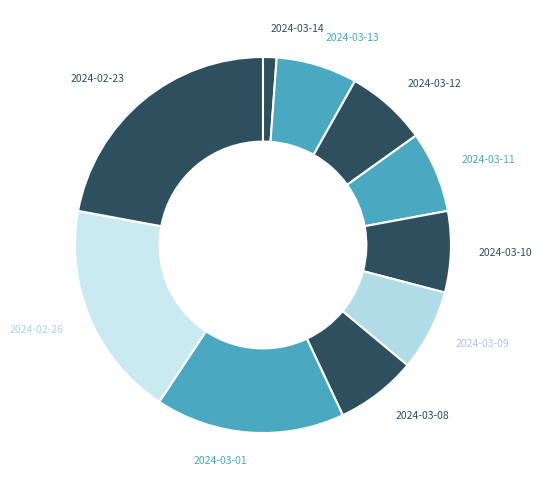

How many slices are in this pie chart?

10